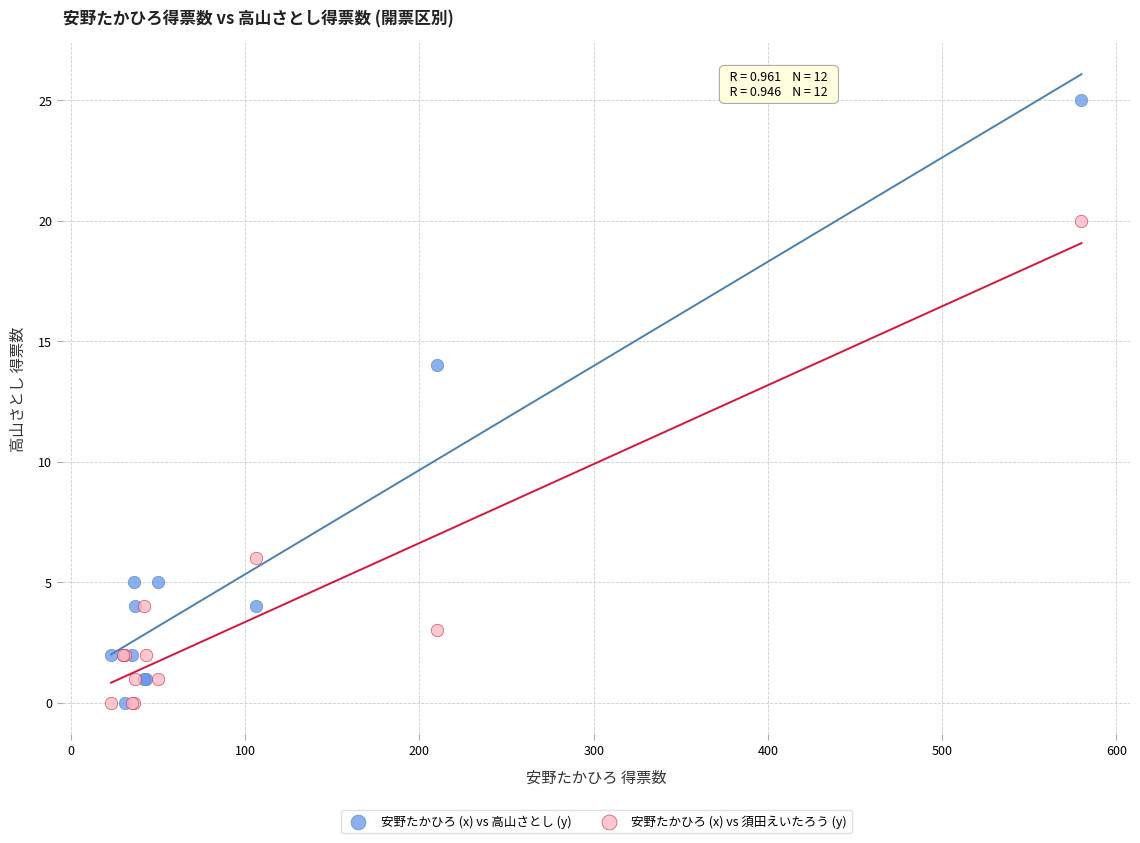

In the 安野たかひろ (x) vs 高山さとし (y) series, what Y value is closest to 12?

14